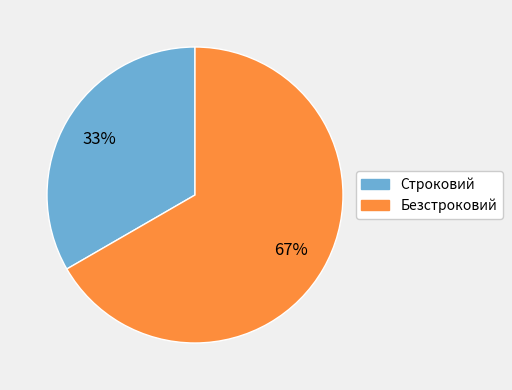

Is the sum of Строковий and Безстроковий greater than half?

Yes